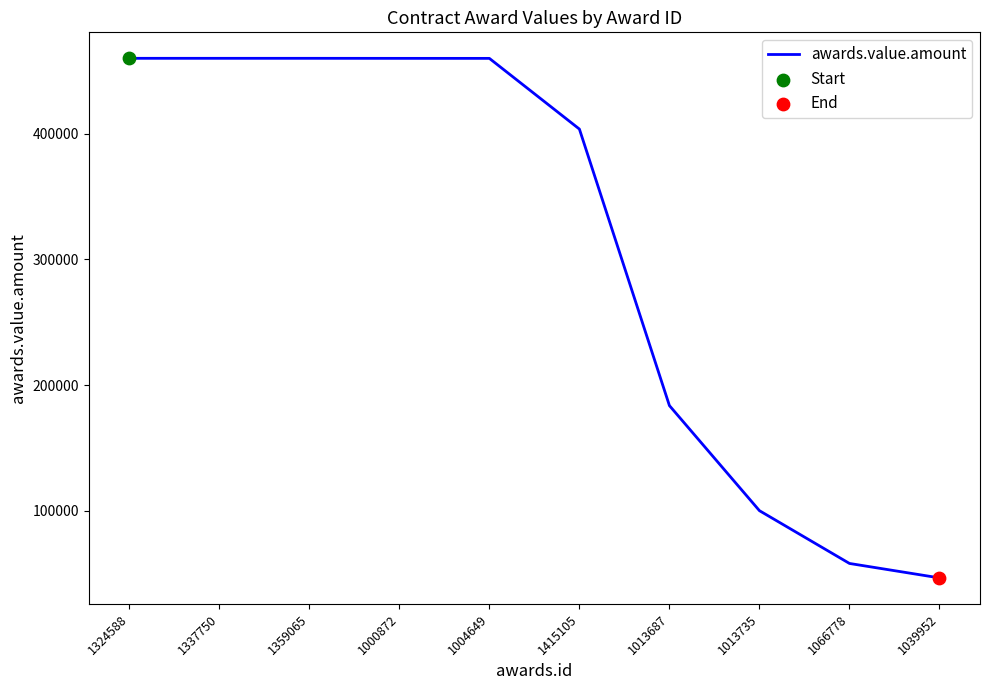

What is the change in value from 1337750 to 1004649?

-51.8